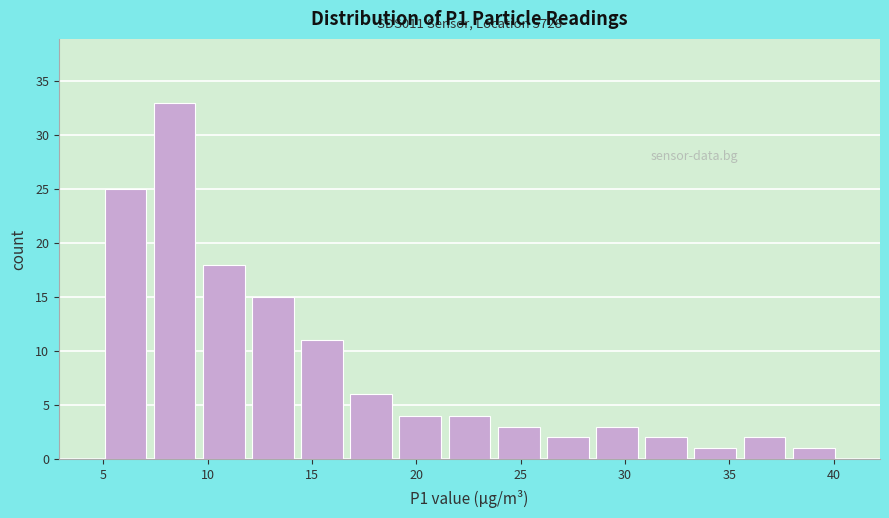

Over which range of the x-axis is the bar tallest?

7.0 to 9.5